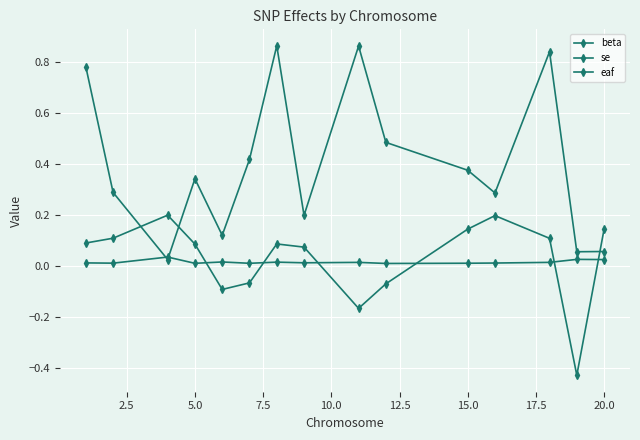

How many negative values does the beta series have?

5